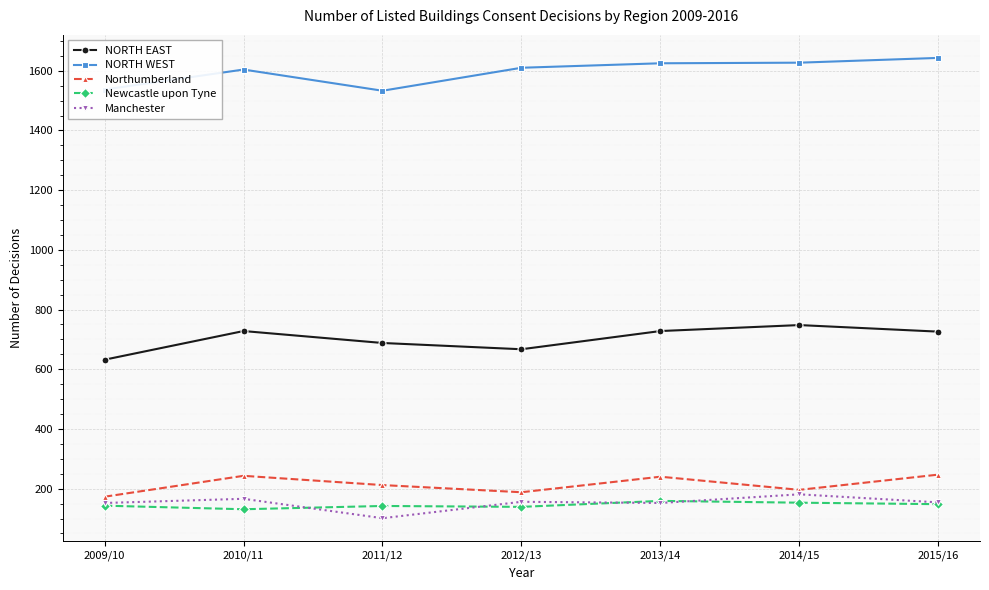

What is the greatest value displayed?

1643